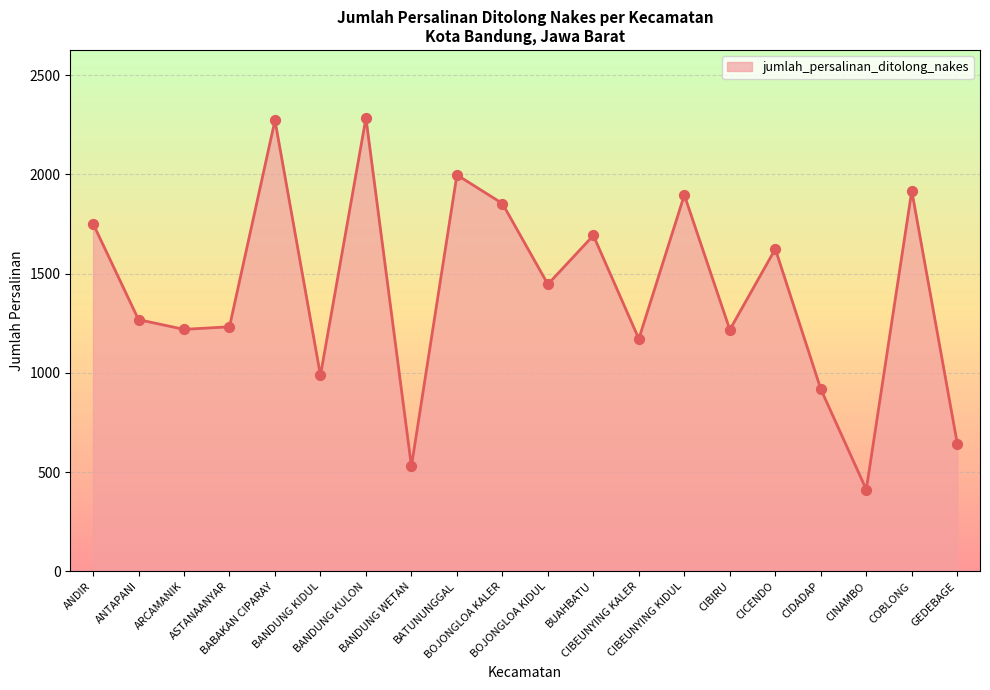

Approximately how many times larger is the value at ANDIR compared to CIBIRU?

1.4